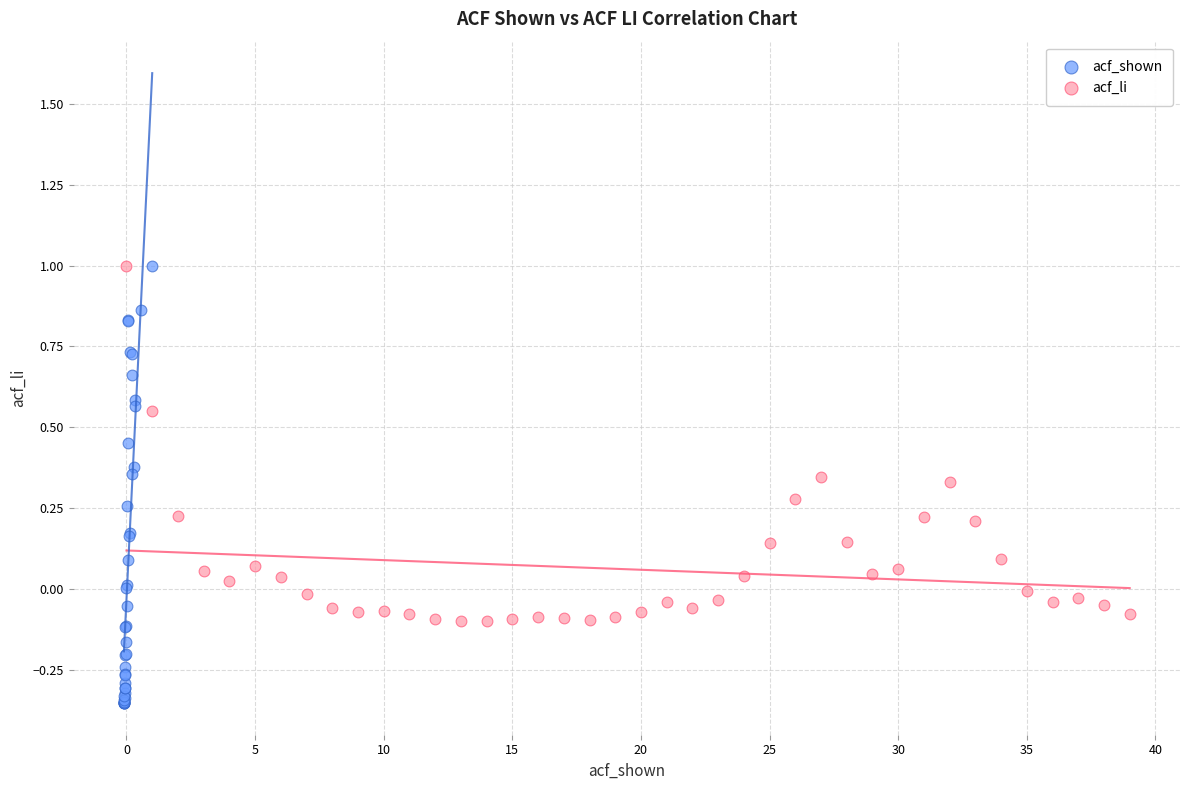

Which series contains the lowest Y value?

acf_shown